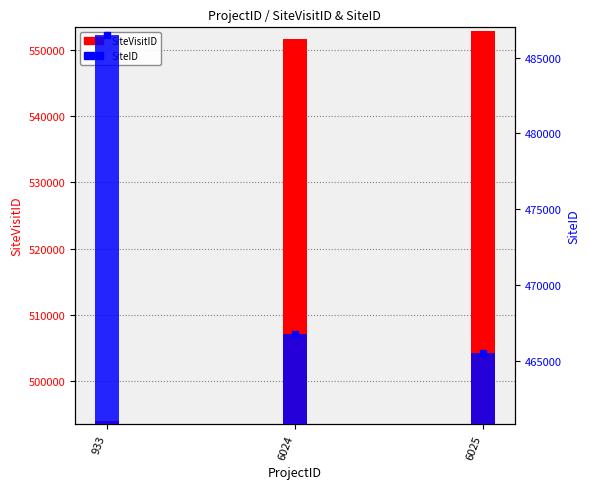

At how many categories does at least one series exceed 487353?

3